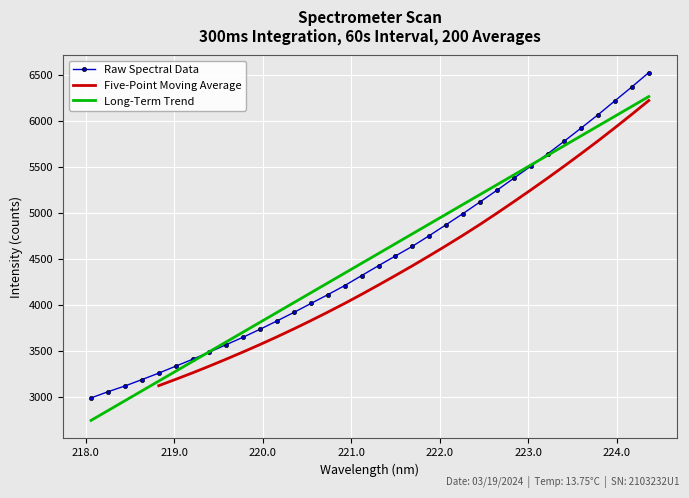

What is the value of the 34th point from the left?

6527.0